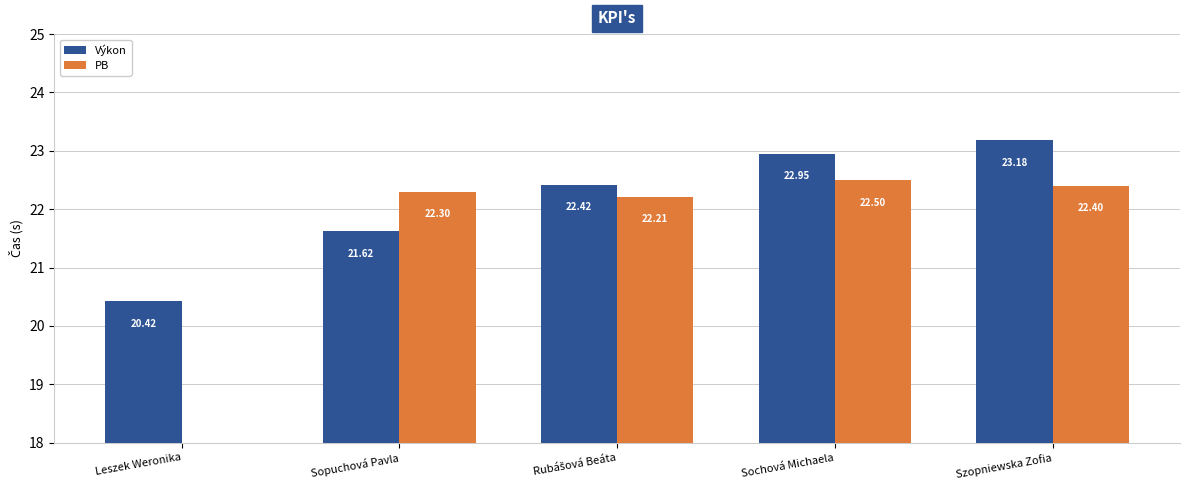

List the series in order of their peak value, lowest first.

PB, Výkon